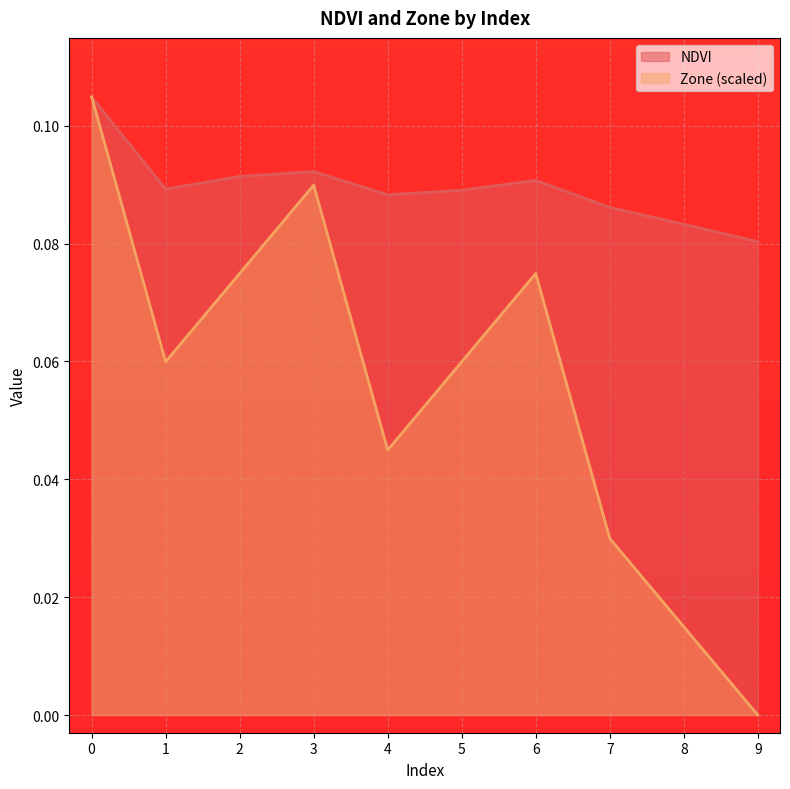

Which category has the lowest value across all series?

9